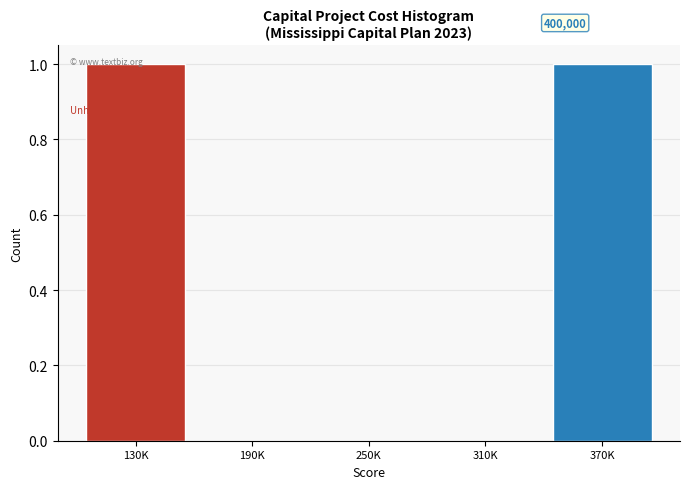

The chart shows a value of 0 at 250K. True or false?

True